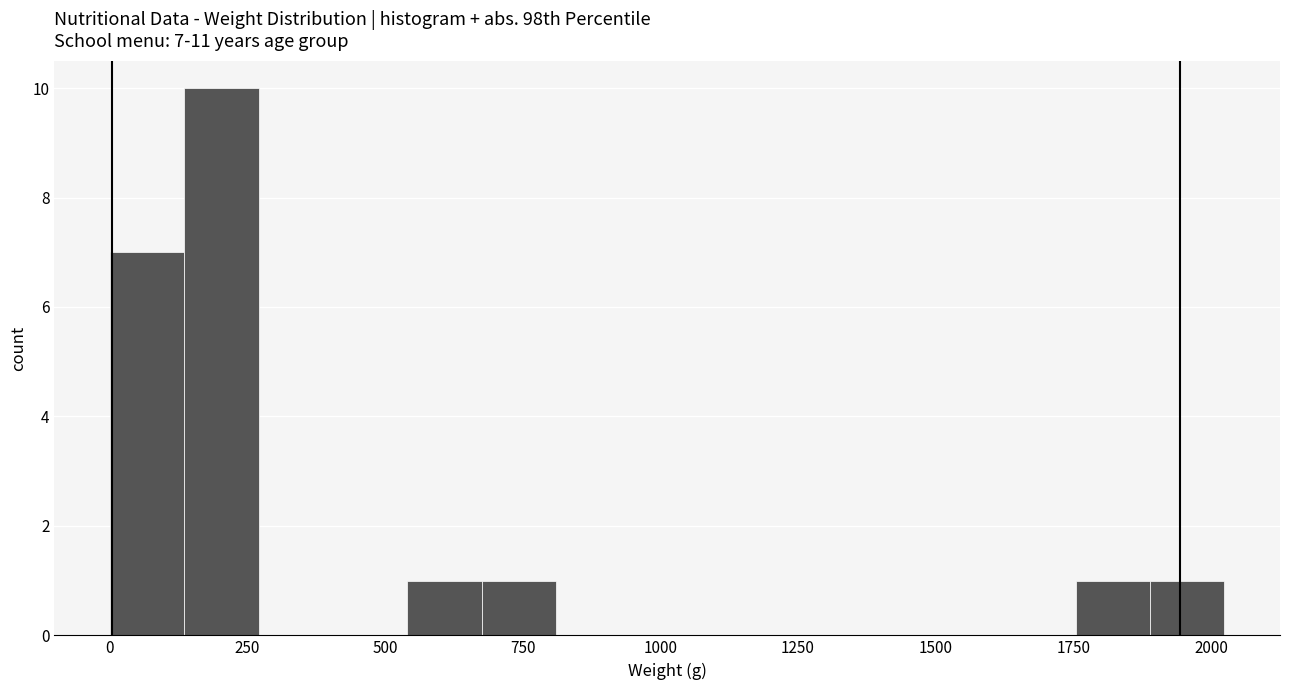

Read against the x-axis, roughly where is the centre of the tallest bar?

200